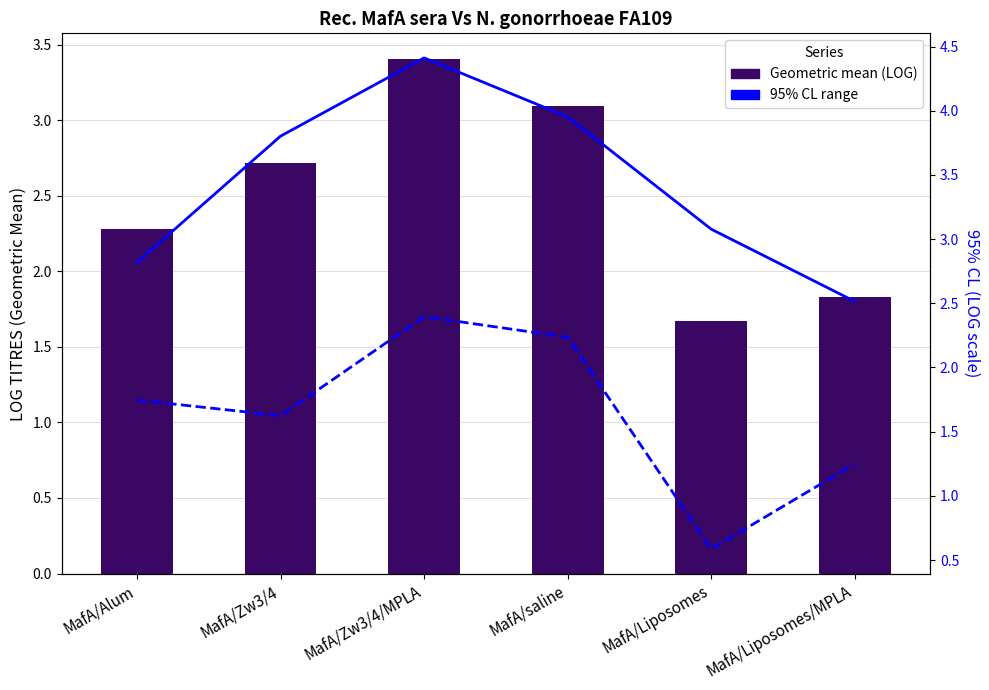

How many 95% CL minus values are between 1 and 2?

3